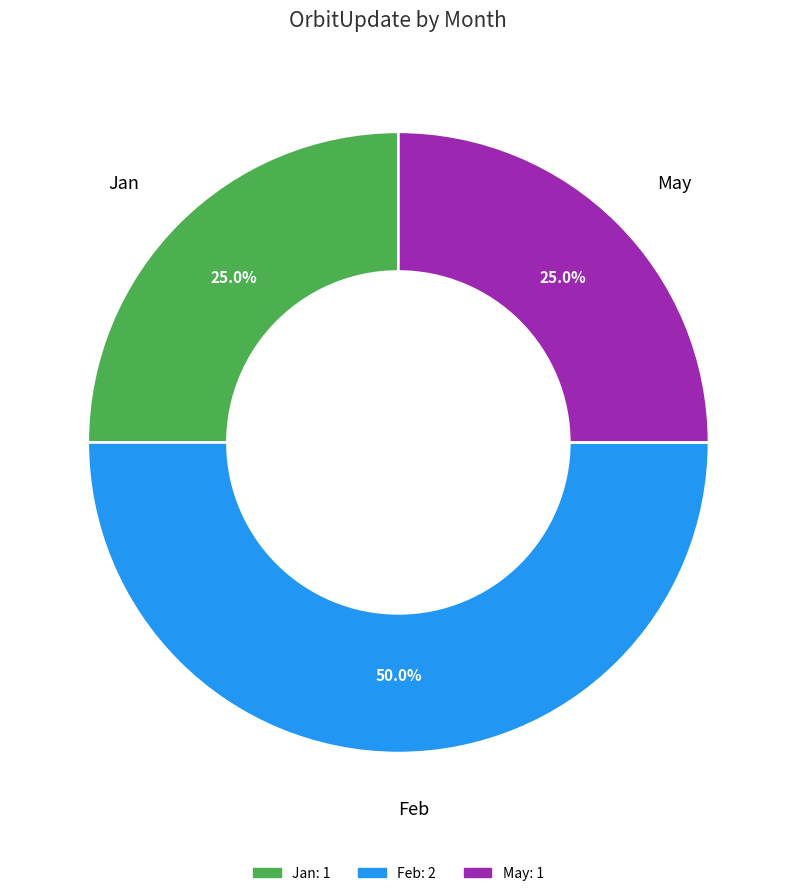

Which slice is the largest?

Feb